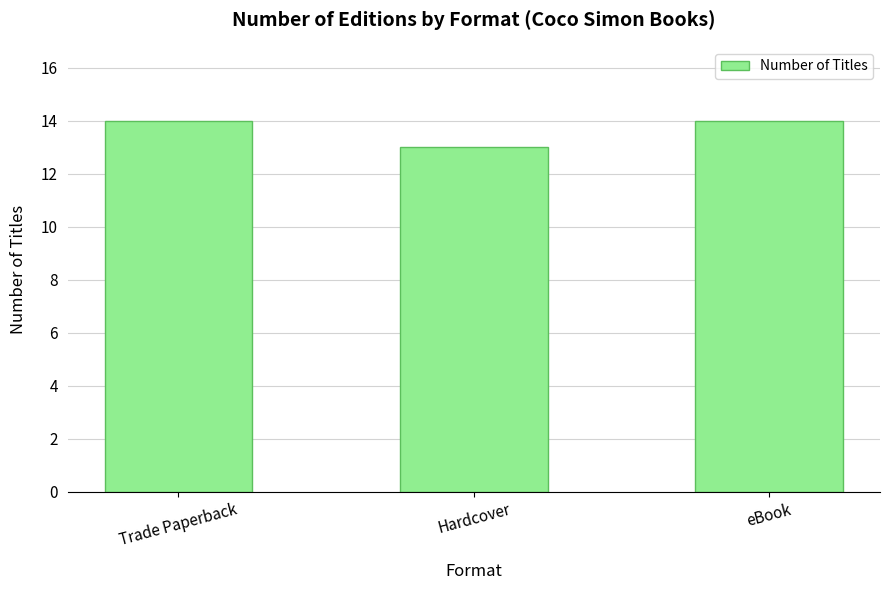

What is the approximate value at Hardcover?

13